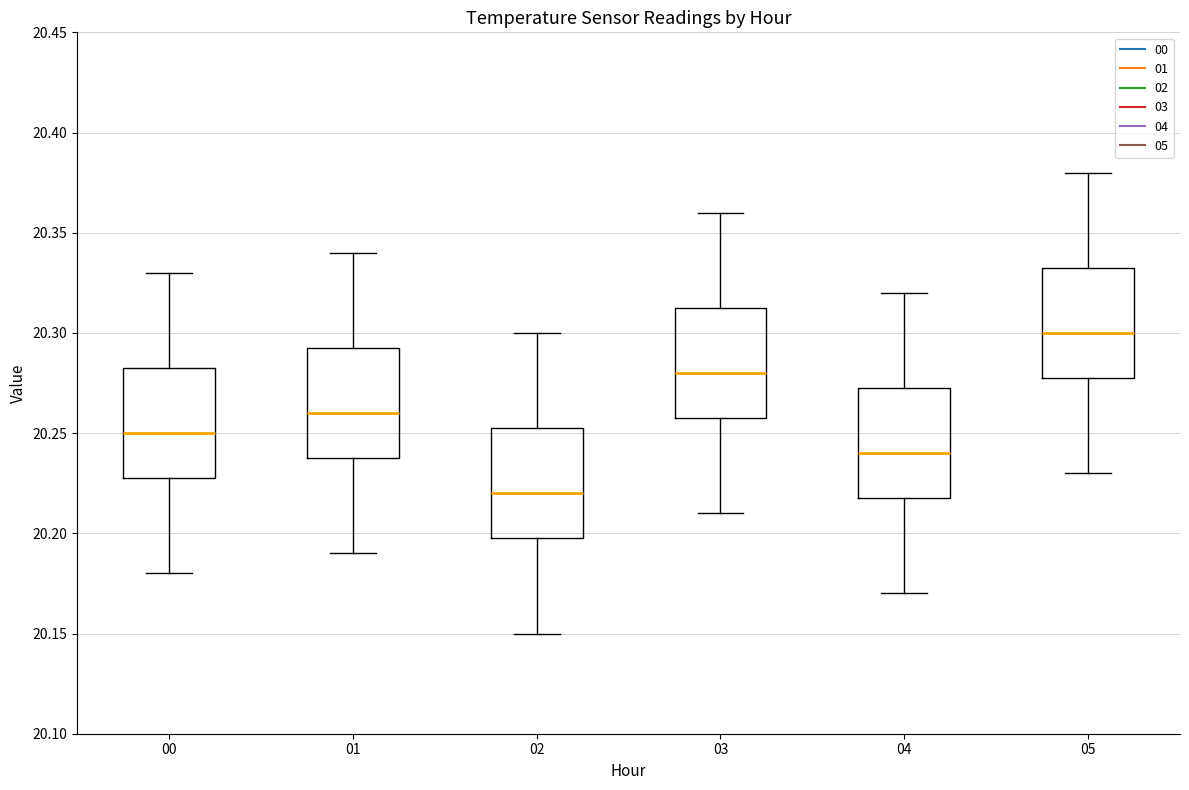

Reading left to right, transcribe this box plot: for each box, give where its median line is, the range the box spans, and where its two whiskers end, as read against the y-axis. The values are not printed on the chart, so give them approximately, as read against the axis.

00: median 20.250, box 20.230 to 20.285, whiskers 20.180 to 20.330
01: median 20.260, box 20.240 to 20.295, whiskers 20.190 to 20.340
02: median 20.220, box 20.200 to 20.255, whiskers 20.150 to 20.300
03: median 20.280, box 20.260 to 20.315, whiskers 20.210 to 20.360
04: median 20.240, box 20.220 to 20.275, whiskers 20.170 to 20.320
05: median 20.300, box 20.280 to 20.335, whiskers 20.230 to 20.380